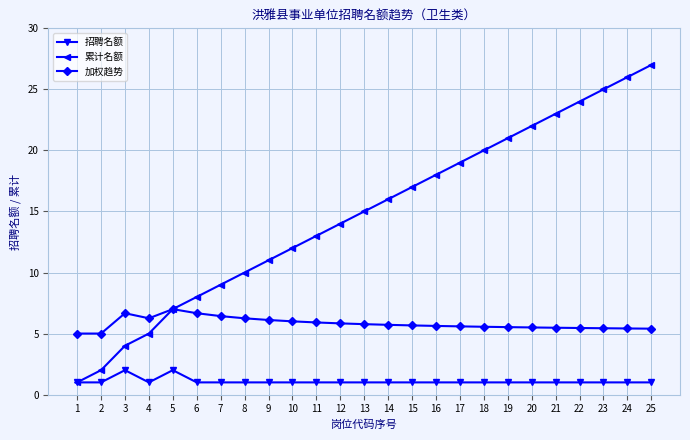

True or false: 累计名额 has more than 1 points higher than both neighbors.

False